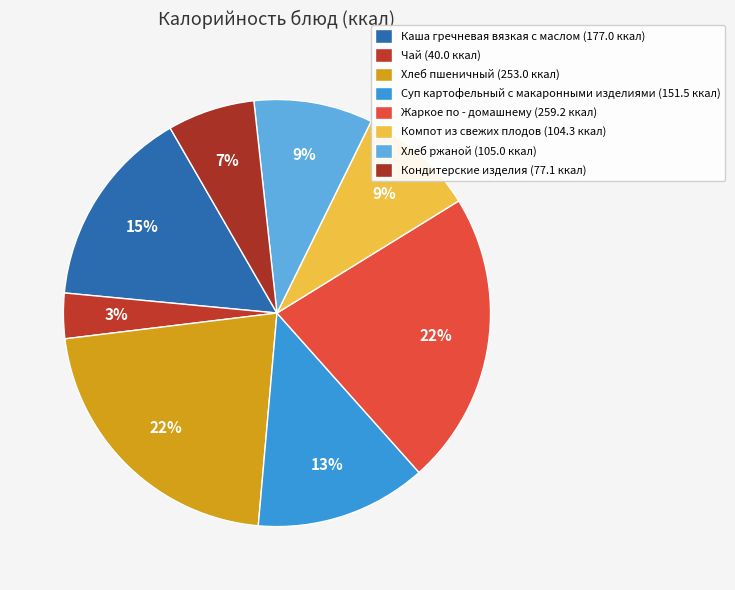

How many slices are in this pie chart?

8